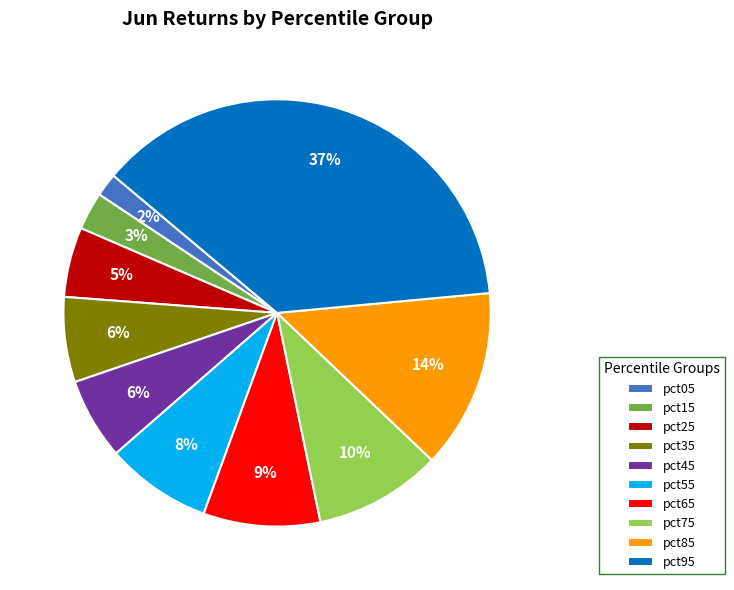

Is pct65 the majority of the pie?

No